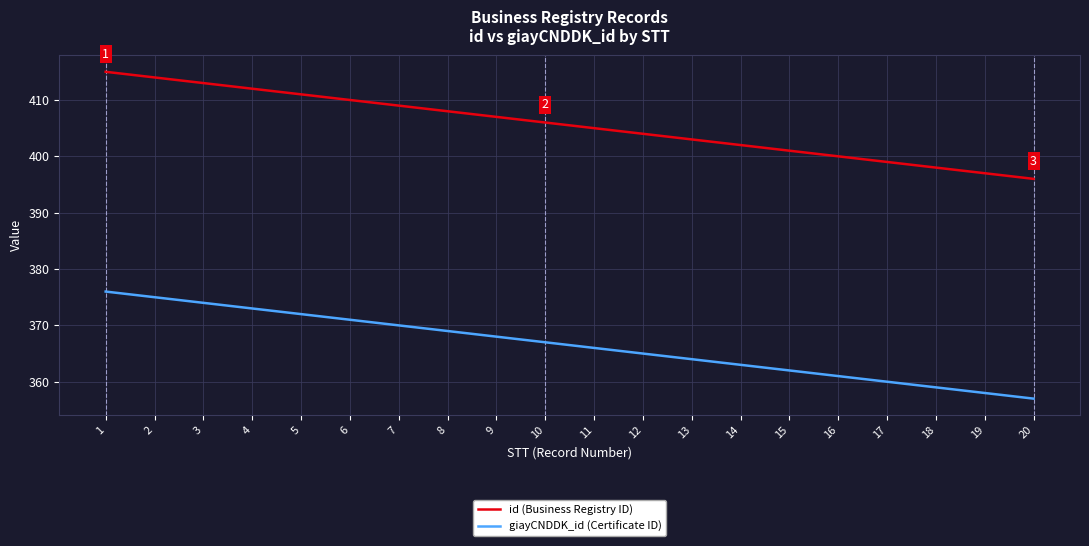

True or false: id (Business Registry ID) and giayCNDDK_id (Certificate ID) cross at least once.

False